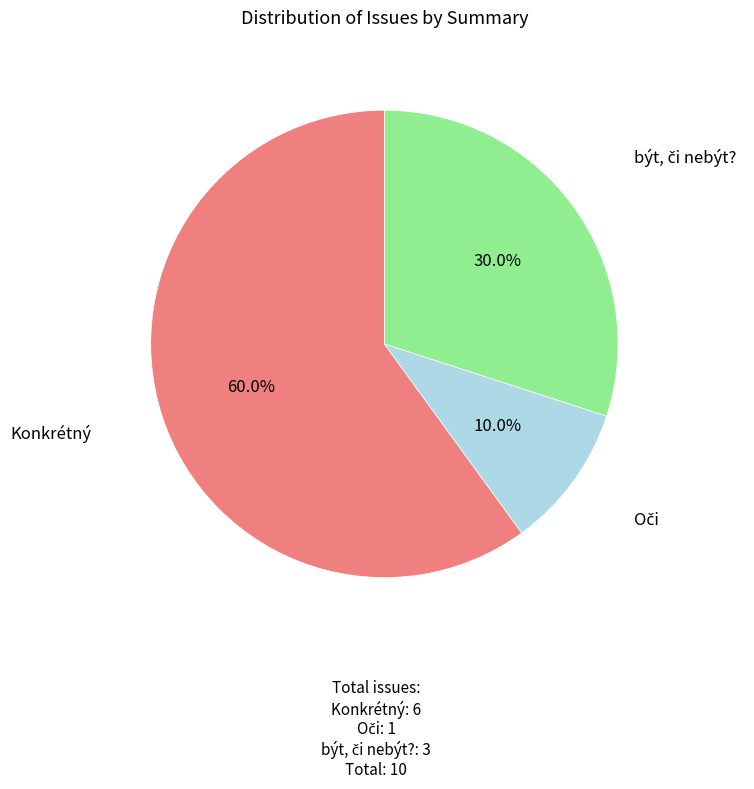

Does Konkrétný account for over 50% of the chart?

Yes